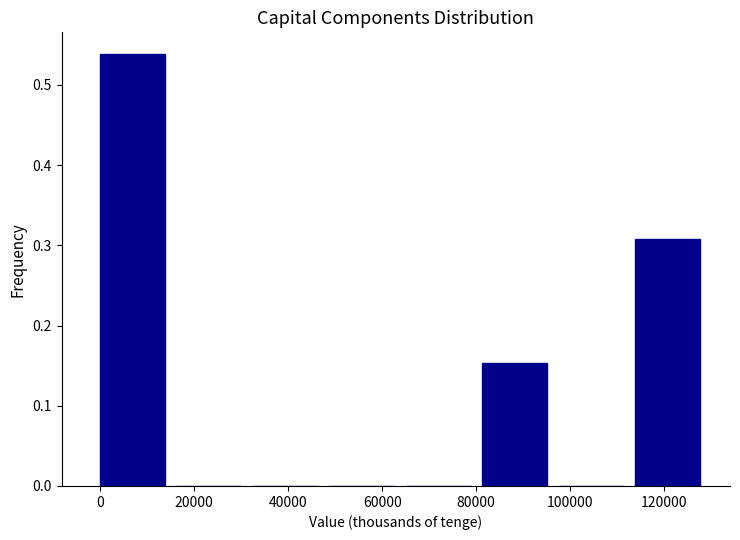

What is the height of the bar covering 82000 to 98000 on the x-axis? Neither the bar edges nor the heights are printed on the chart, so give them approximately, as read against the axes.

0.15